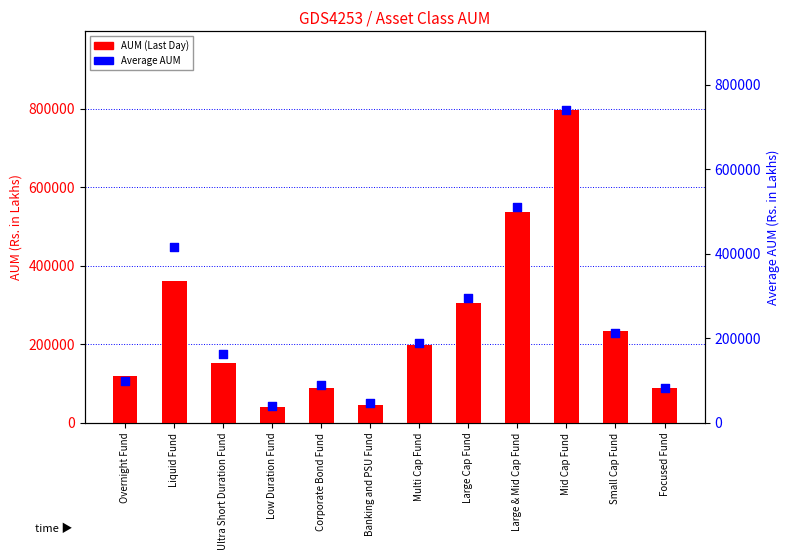

At which category is the sum across all series the highest?

Mid Cap Fund